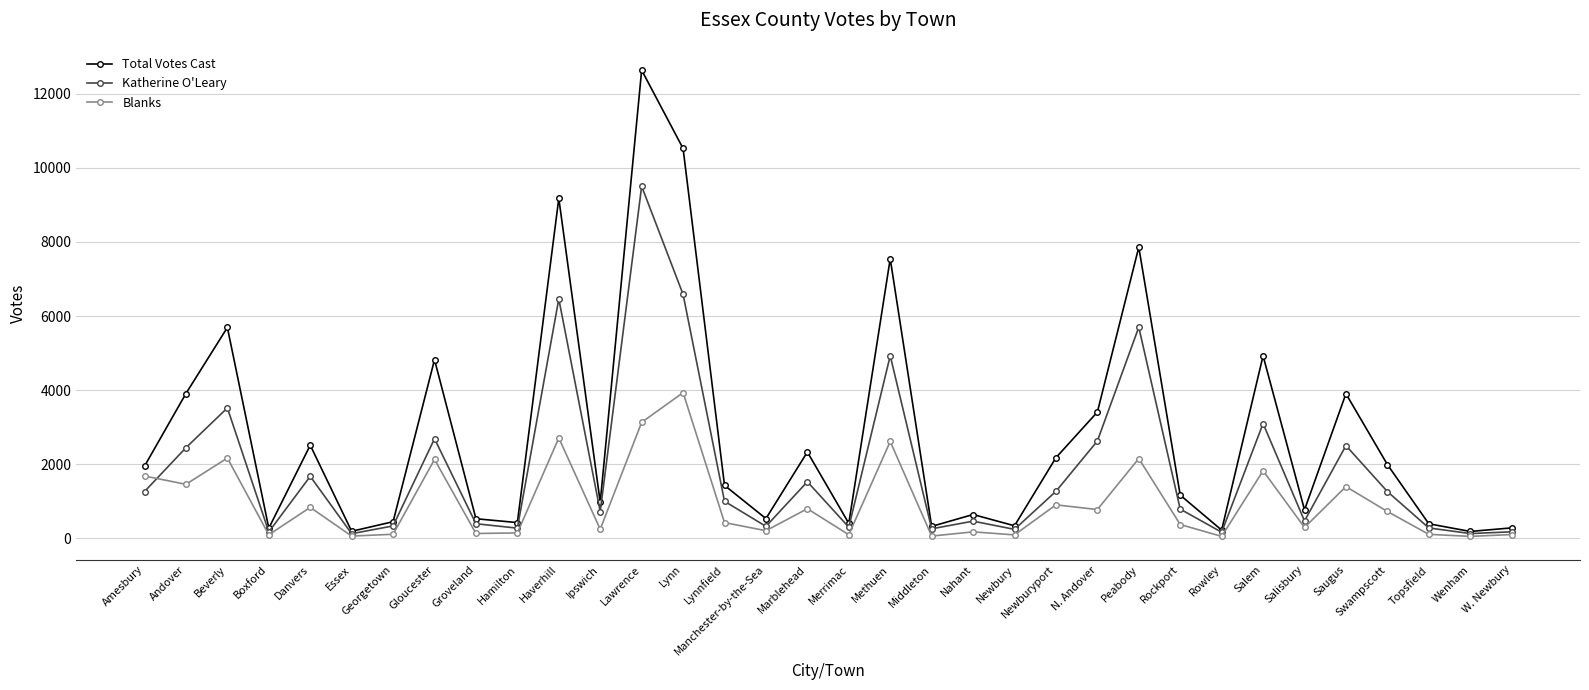

True or false: Total Votes Cast and Blanks cross at least once.

False